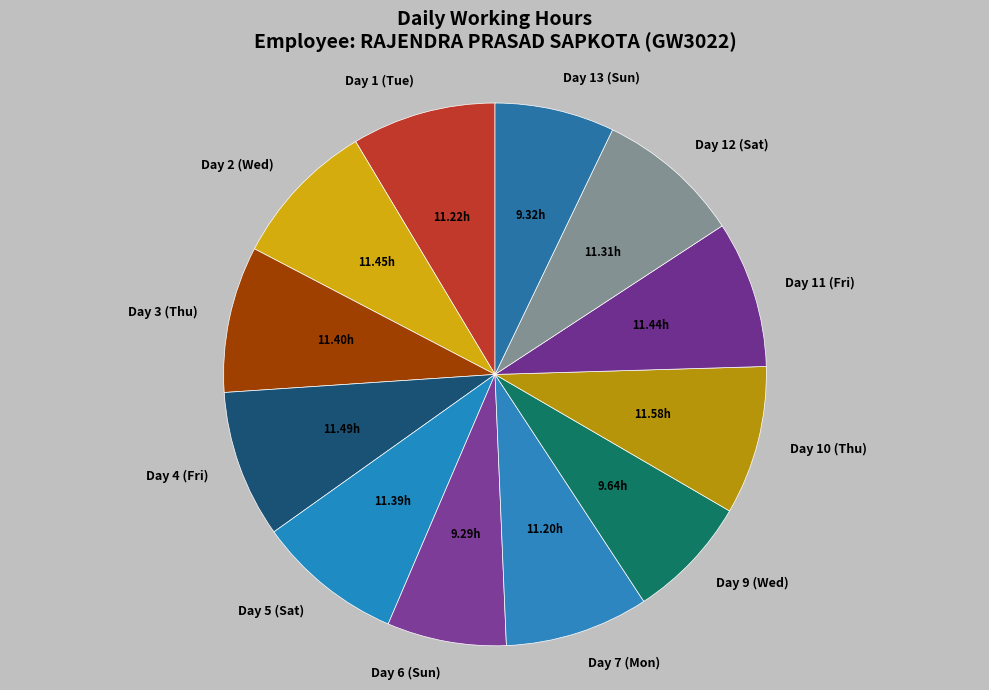

Does Day 11 (Fri) account for over 50% of the chart?

No